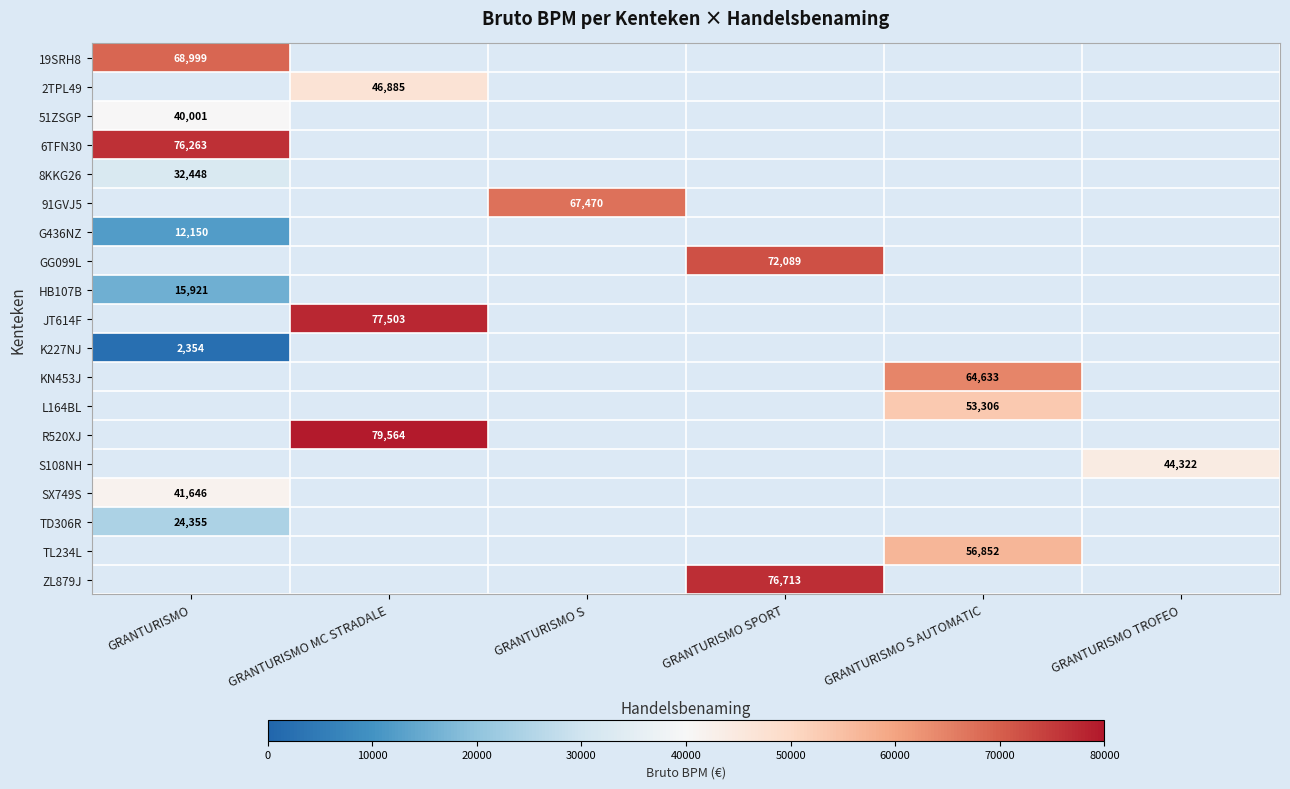

Is the value of 2TPL49 at GRANTURISMO greater than the value of G436NZ at GRANTURISMO?

No